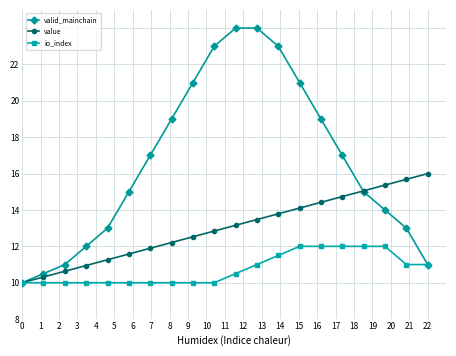

What are all the series names shown in the legend?

valid_mainchain, value, io_index